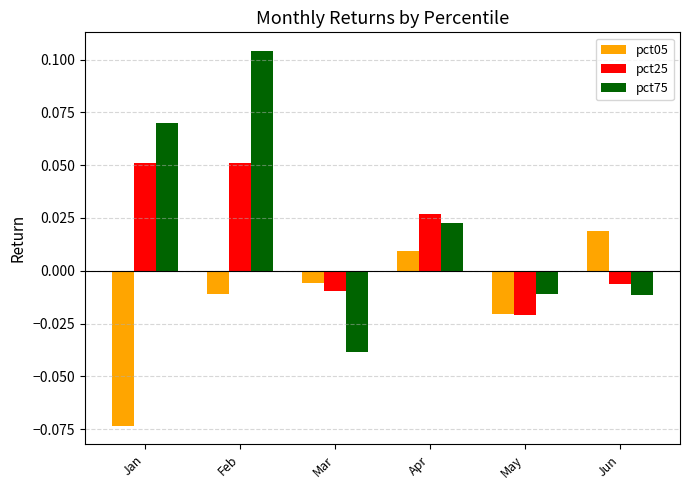

At how many categories does at least one series exceed 0?

4